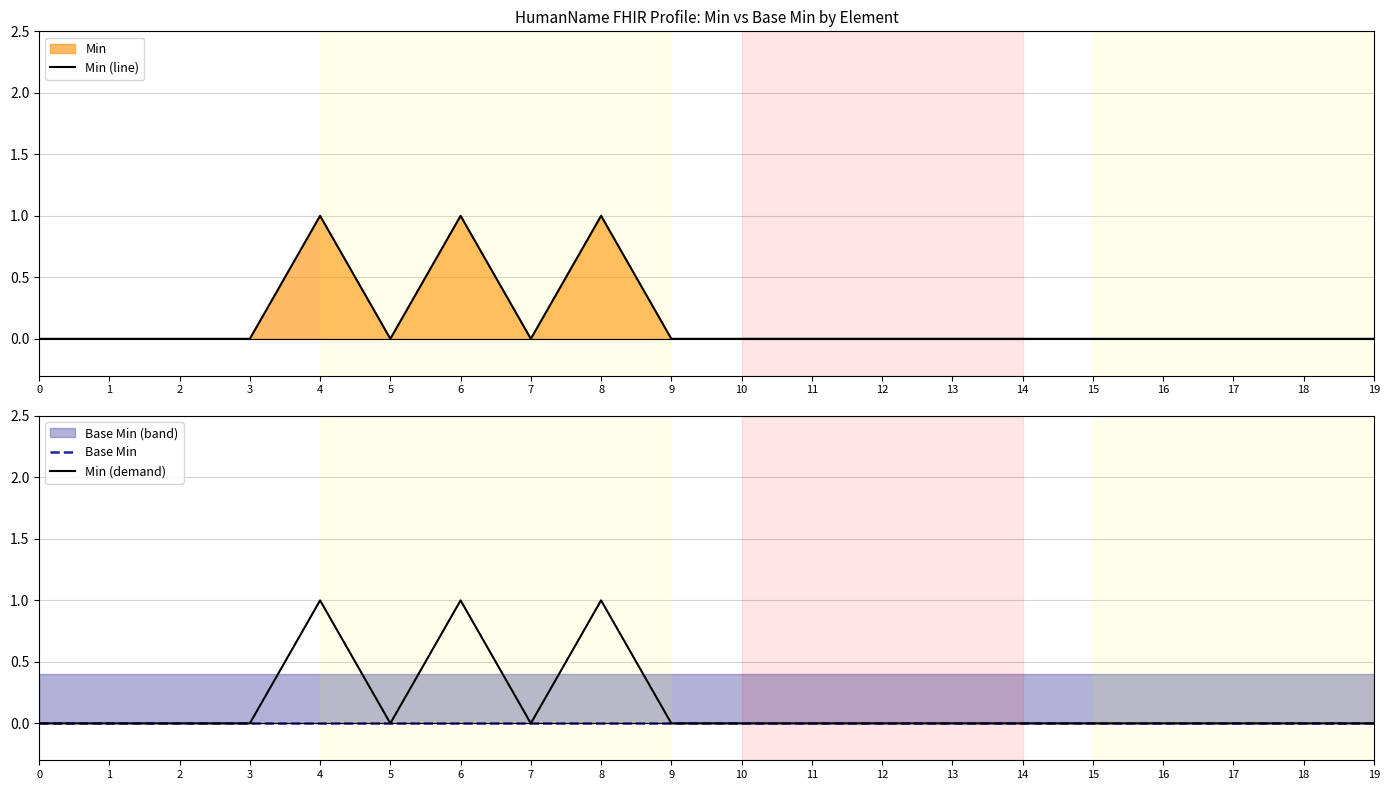

What value does the Min (demand) series have at 6?

1